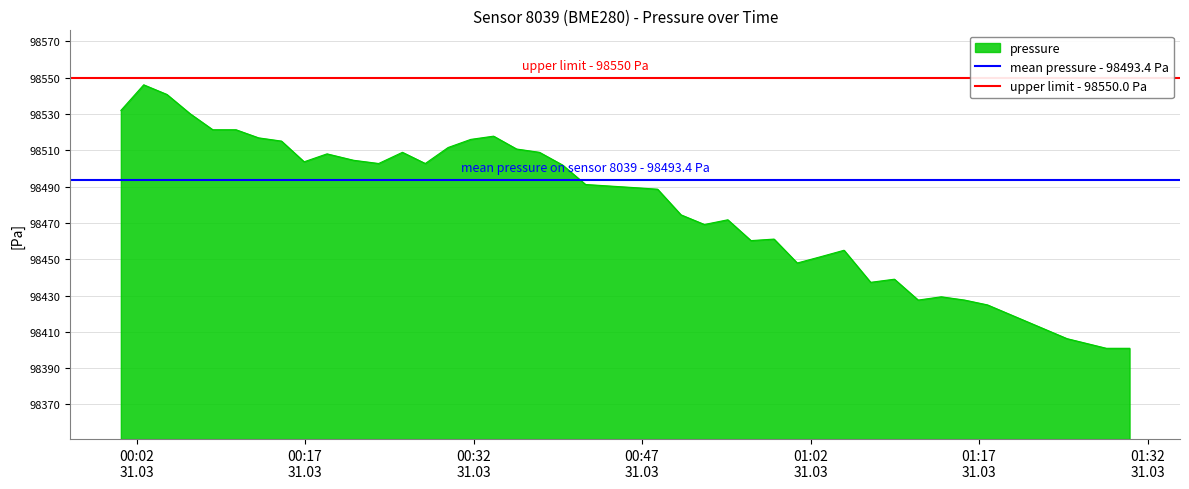

What is the minimum value for pressure?

98400.9